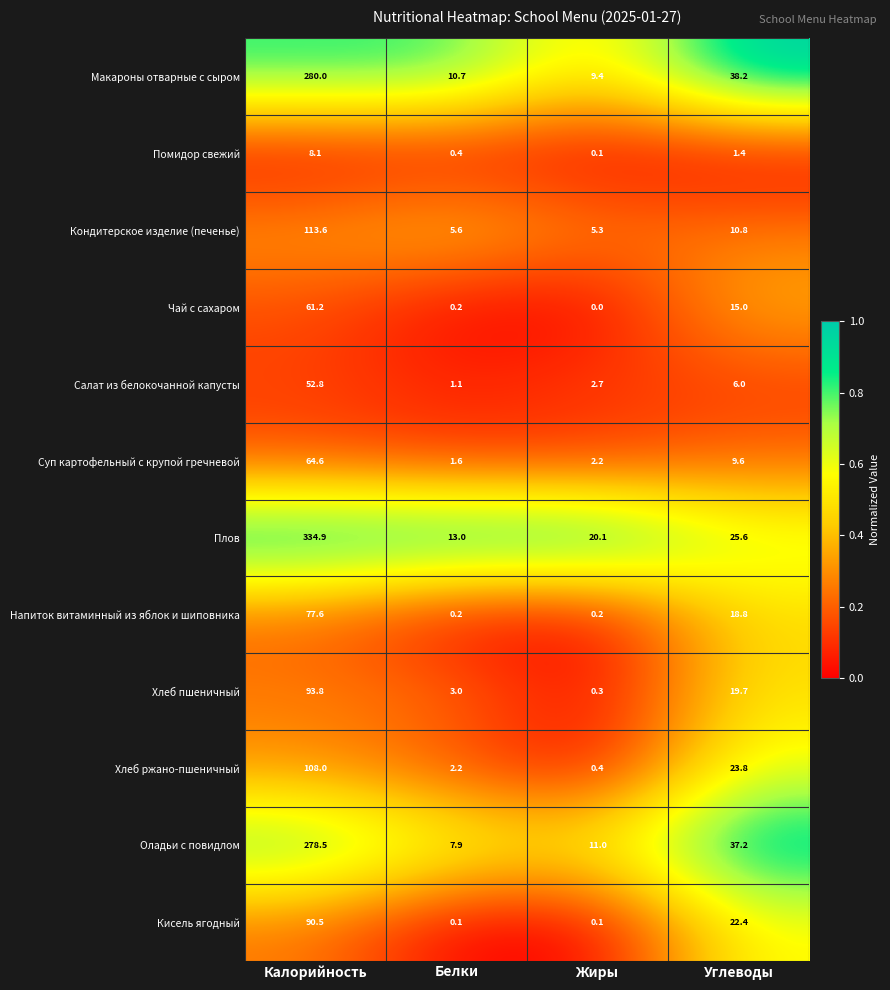

At how many categories does at least one series exceed 0?

4